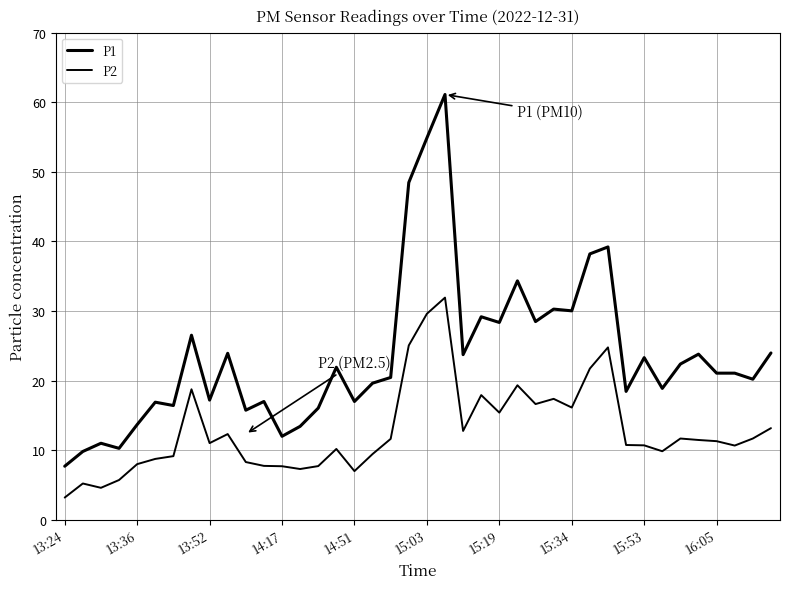

How many lines are shown in the chart?

2